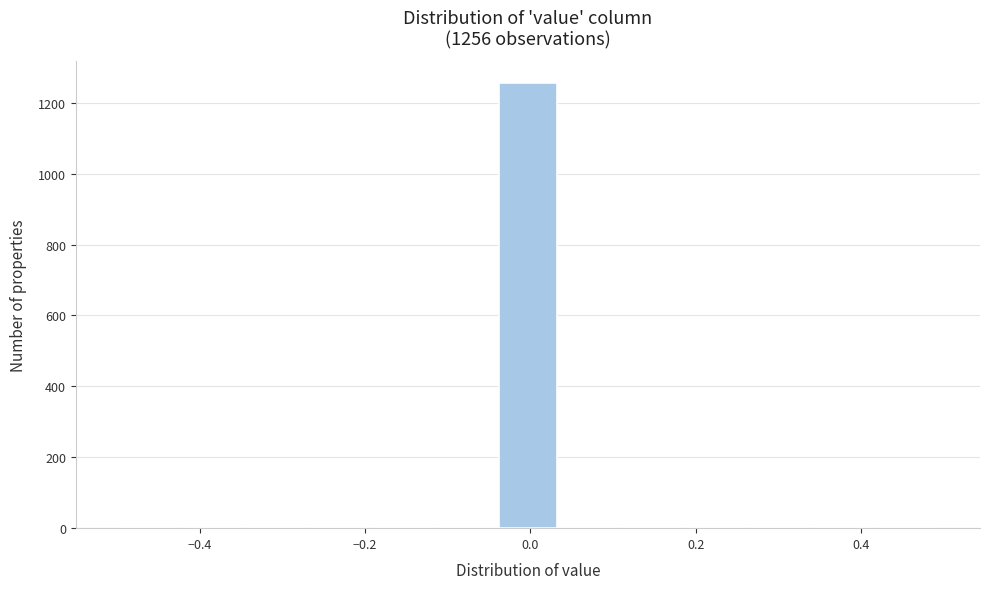

Around what value on the x-axis is the tallest bar? Give the approximate position of its centre, as read against the axis.

0.00